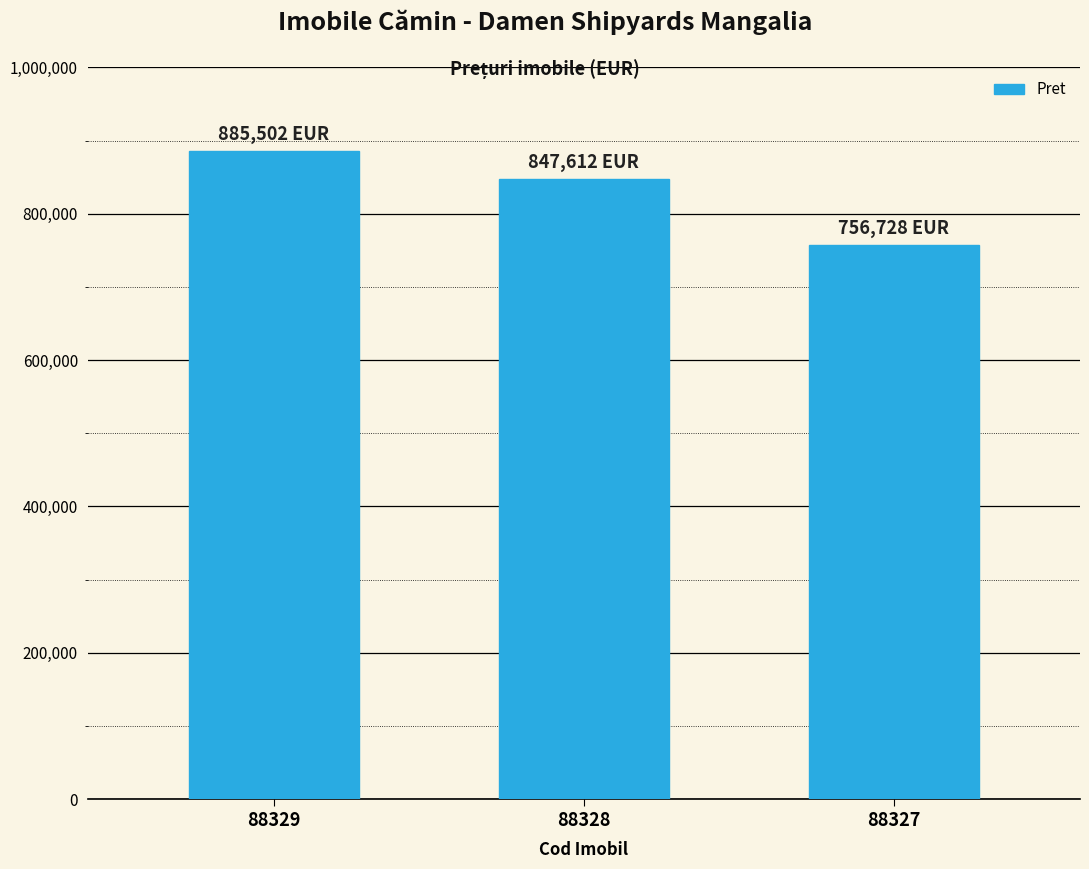

At which label does the data first exceed 847612?

88329